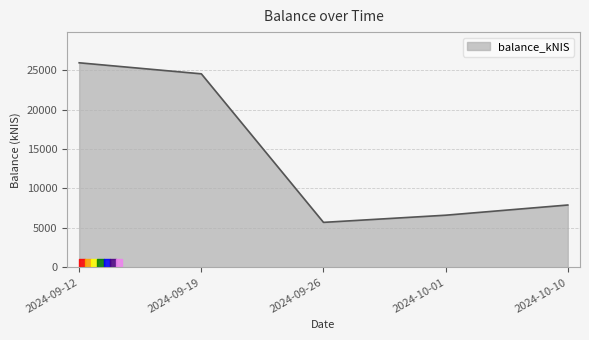

The chart shows a value of 6608.9 at 2024-10-01. True or false?

True